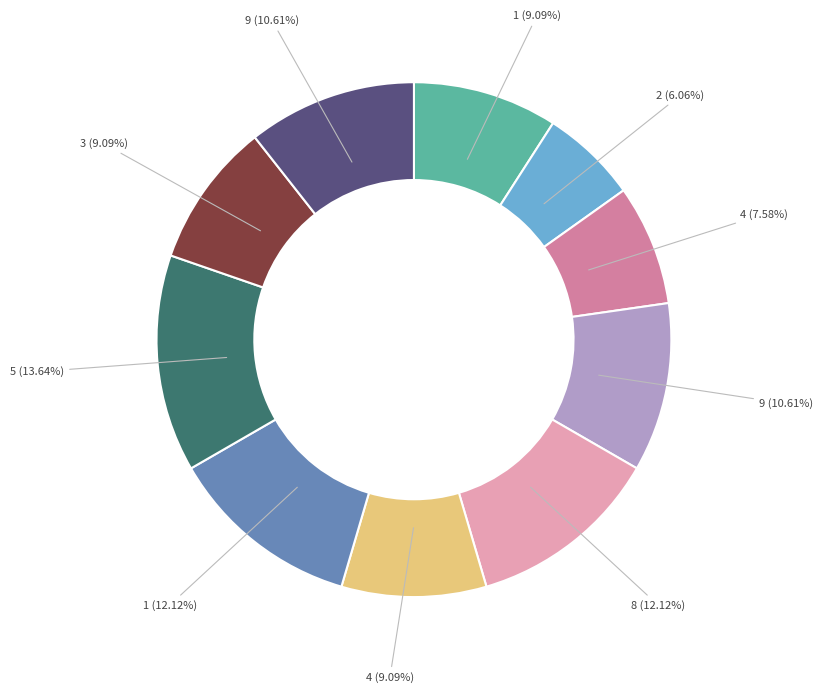

Is there any slice that represents more than half of the pie?

No